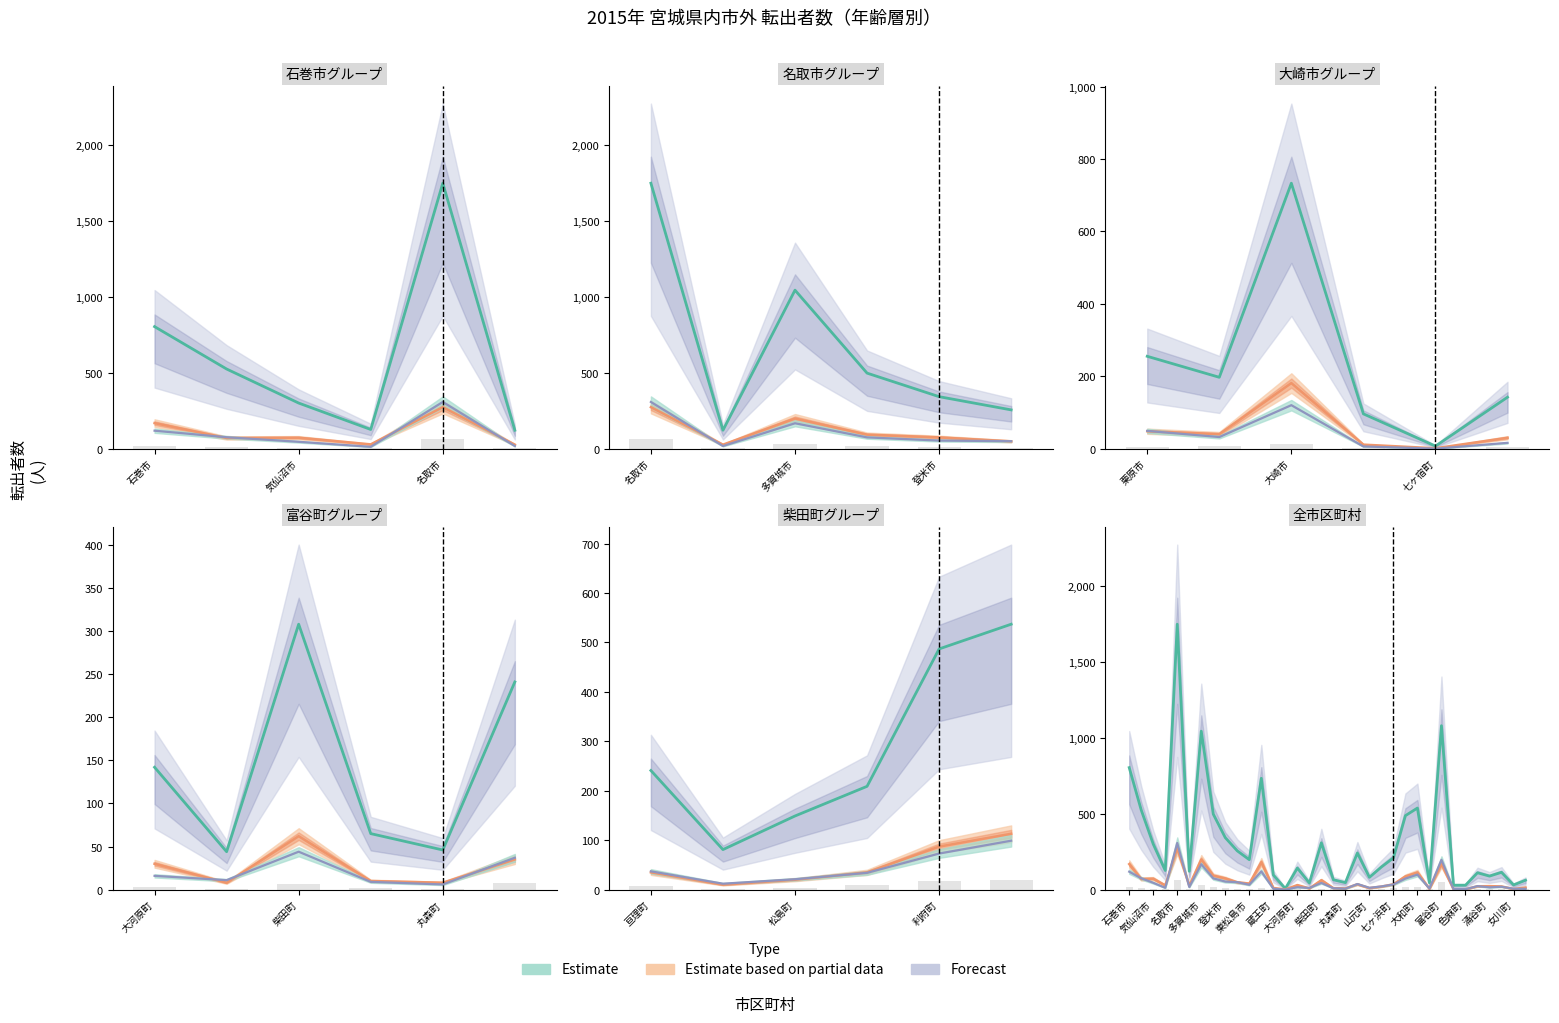

The value of Estimate based on partial data at 東松島市 is 40. True or false?

True